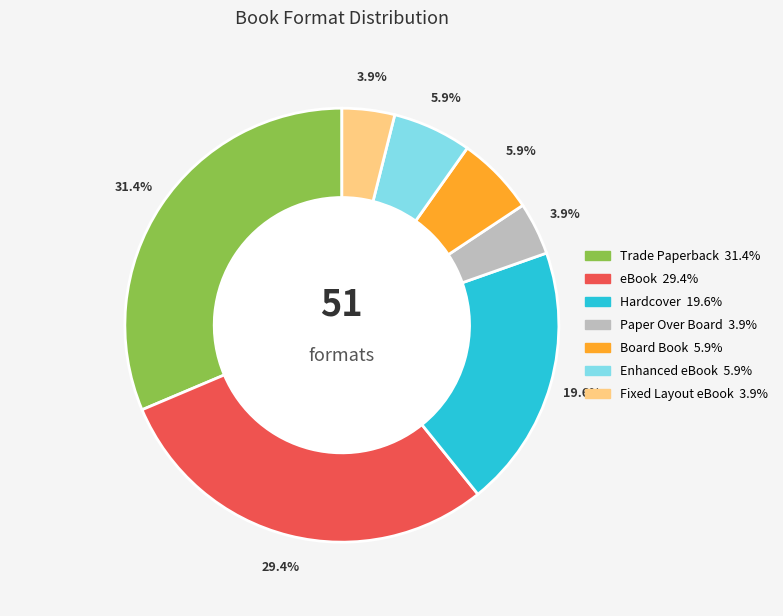

What percentage do Paper Over Board and Trade Paperback together represent?

35.3%